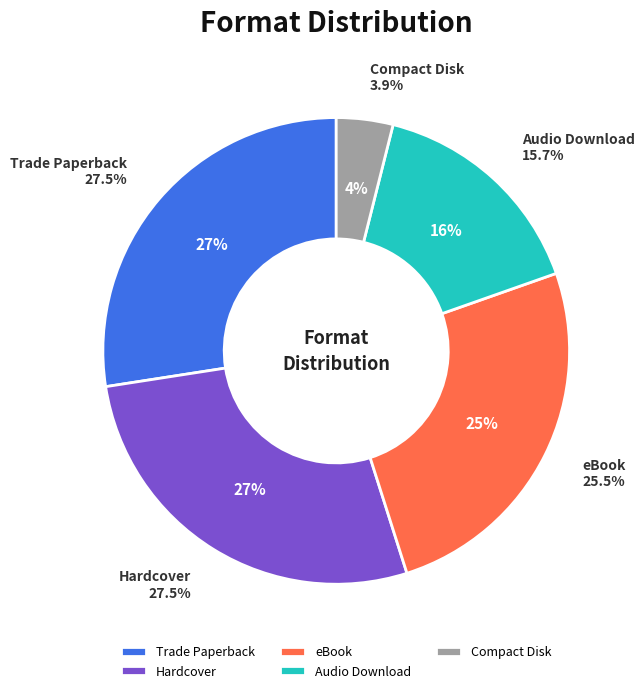

Which has a higher value, eBook or Trade Paperback?

Trade Paperback